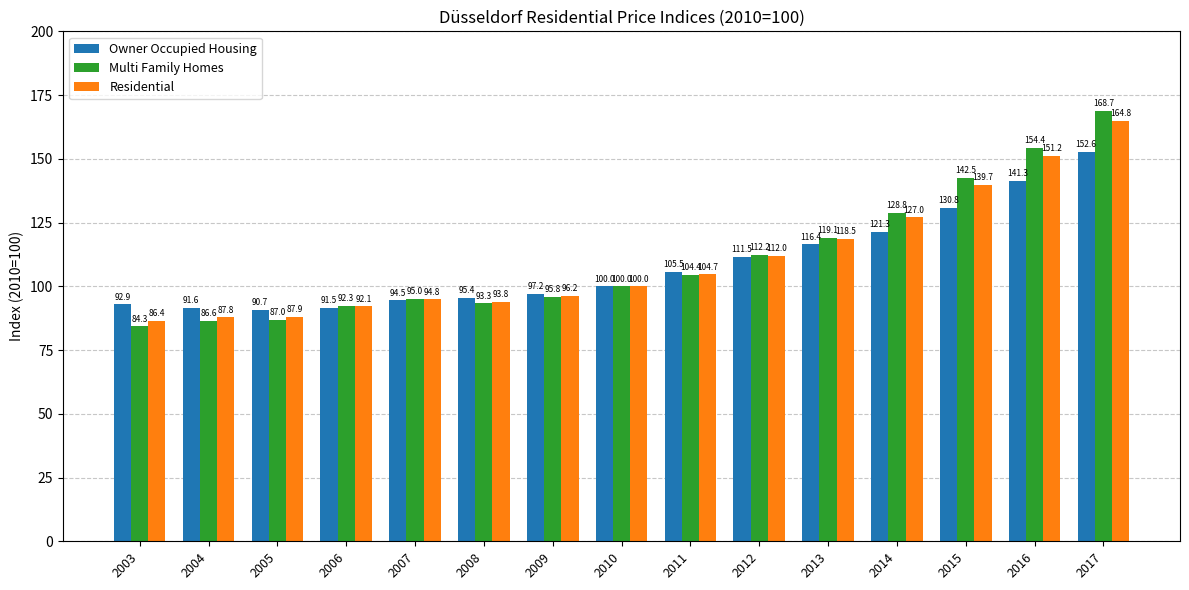

What is the average value of the Multi Family Homes series?

111.0